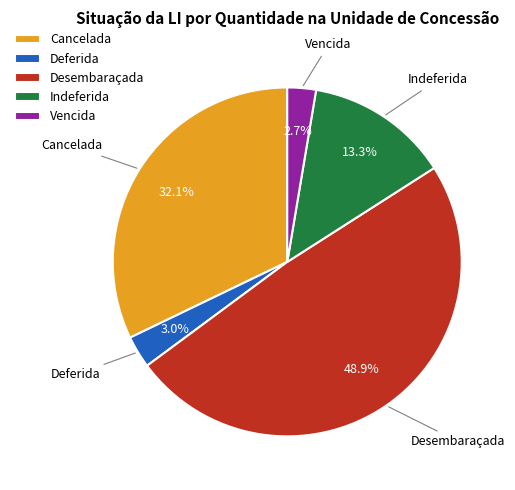

How much of the chart is everything except Desembaraçada?

51.1%